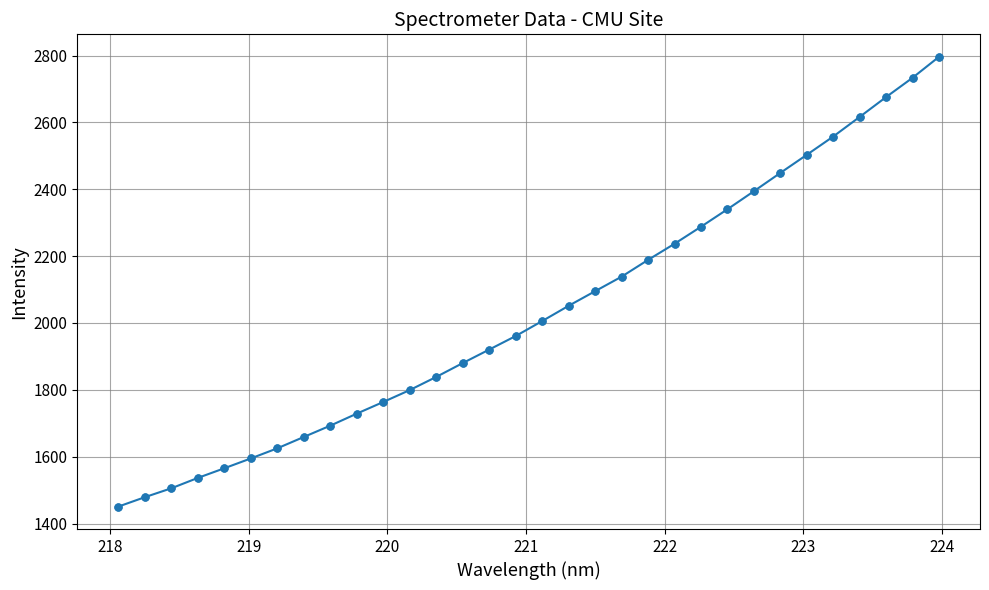

What is the smallest value displayed?

1450.9